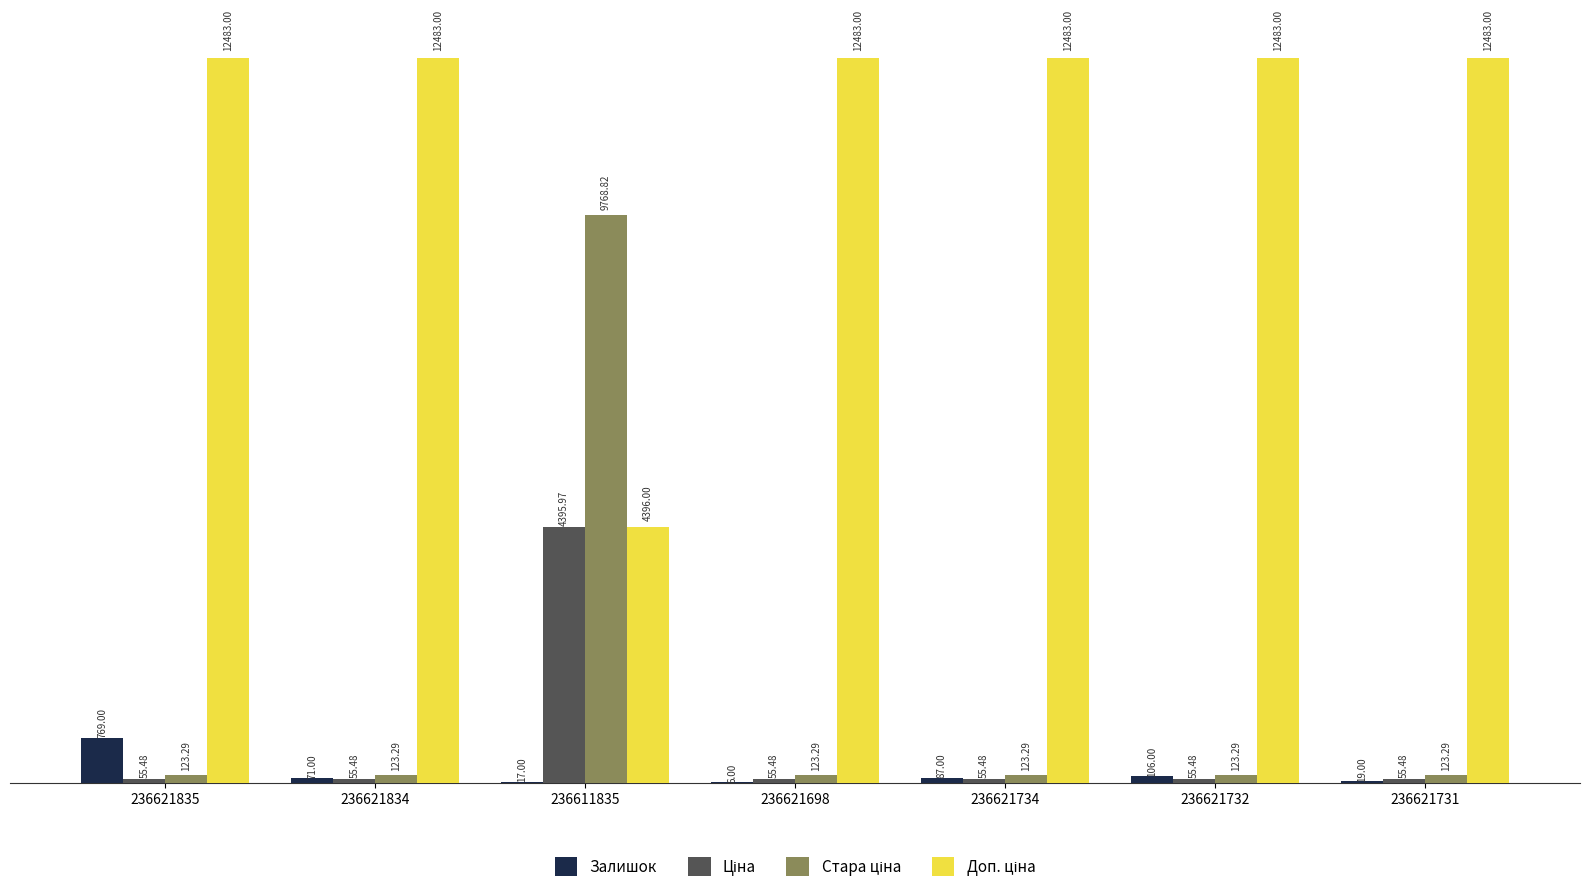

At which category is the sum across all series the highest?

236611835